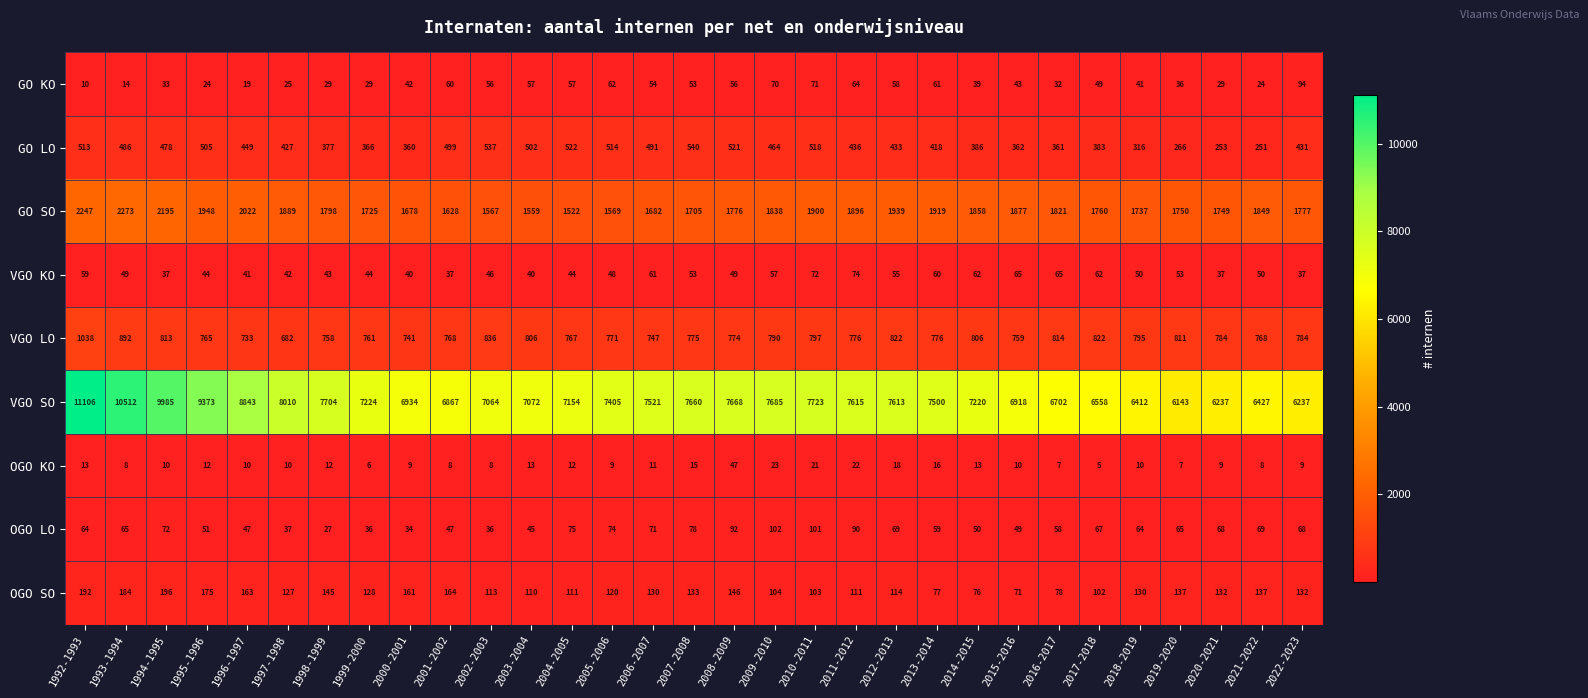

At which category does the chart reach its minimum across all series?

2017-2018